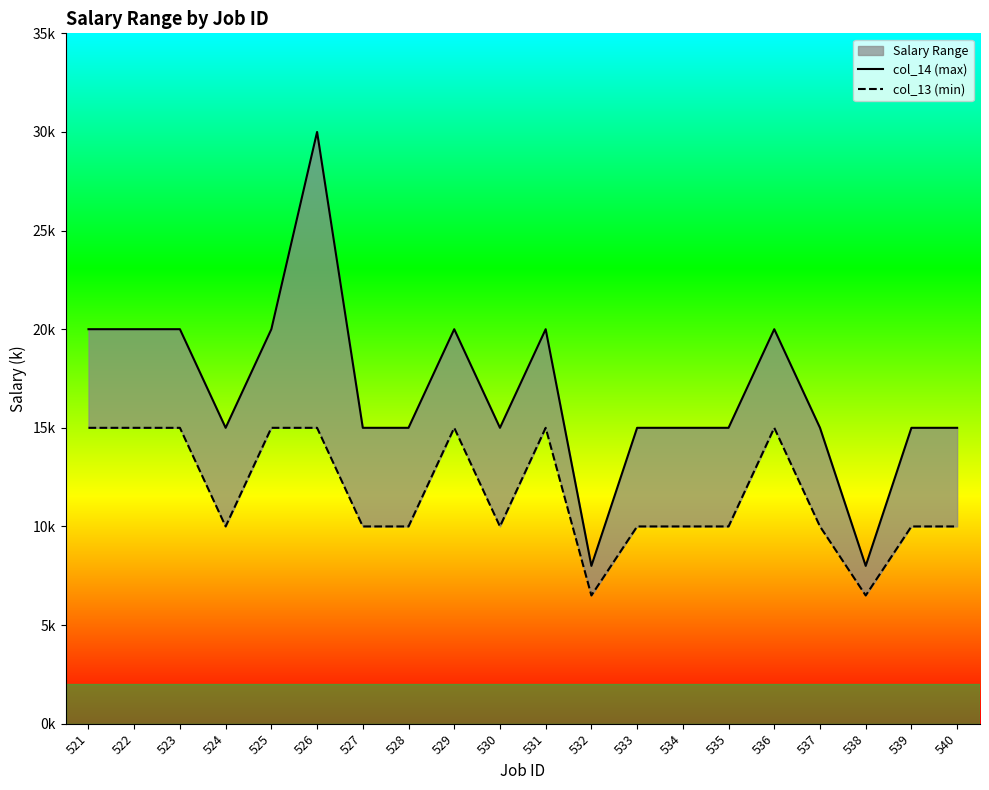

True or false: col_13 (min) has more than 2 points higher than both neighbors.

True